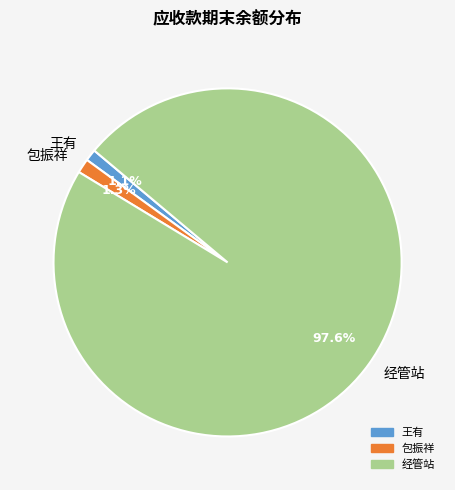

How many slices are in this pie chart?

3